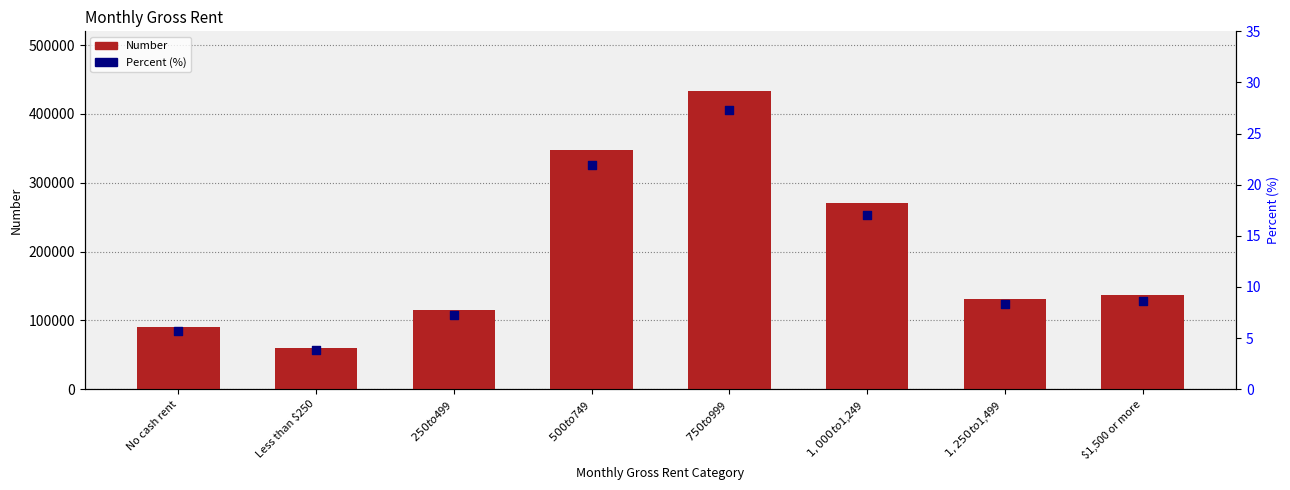

What are all the series names shown in the legend?

Number, Percent (%)